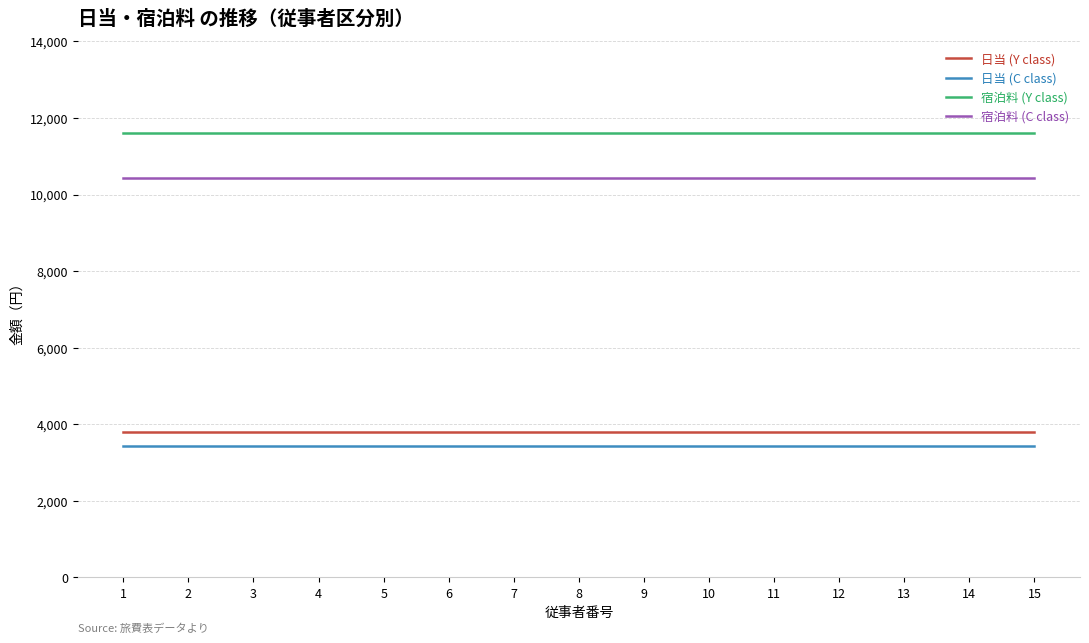

How many lines are shown in the chart?

4